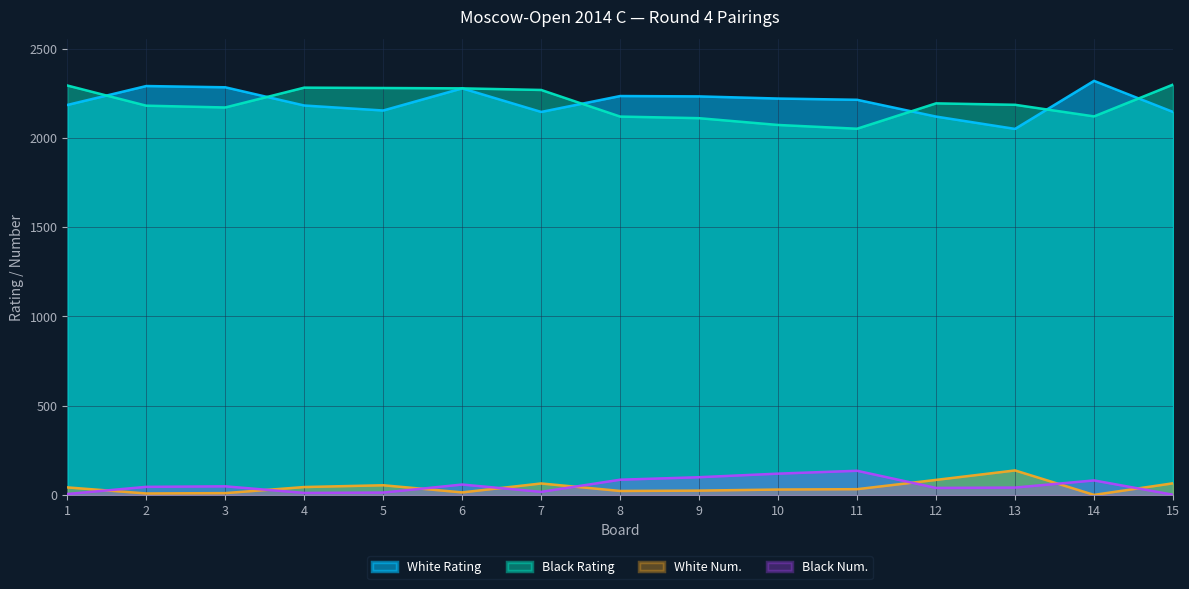

What is the value of the White Rating point at the 1st from the left?

2184